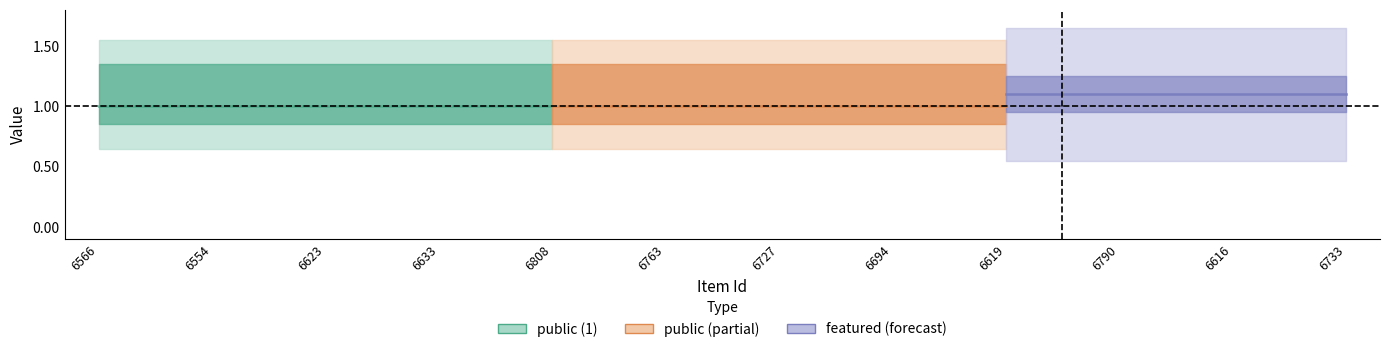

What is the label of the 3rd point from the left?

6623